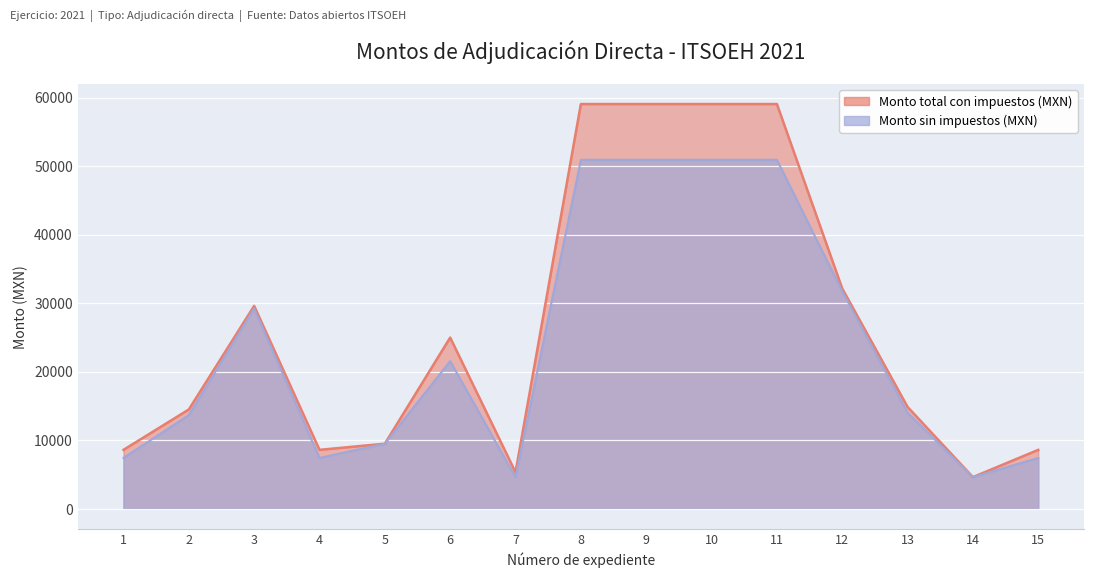

What is the sum of the Monto total con impuestos (MXN) values at 13 and 15?

23417.7